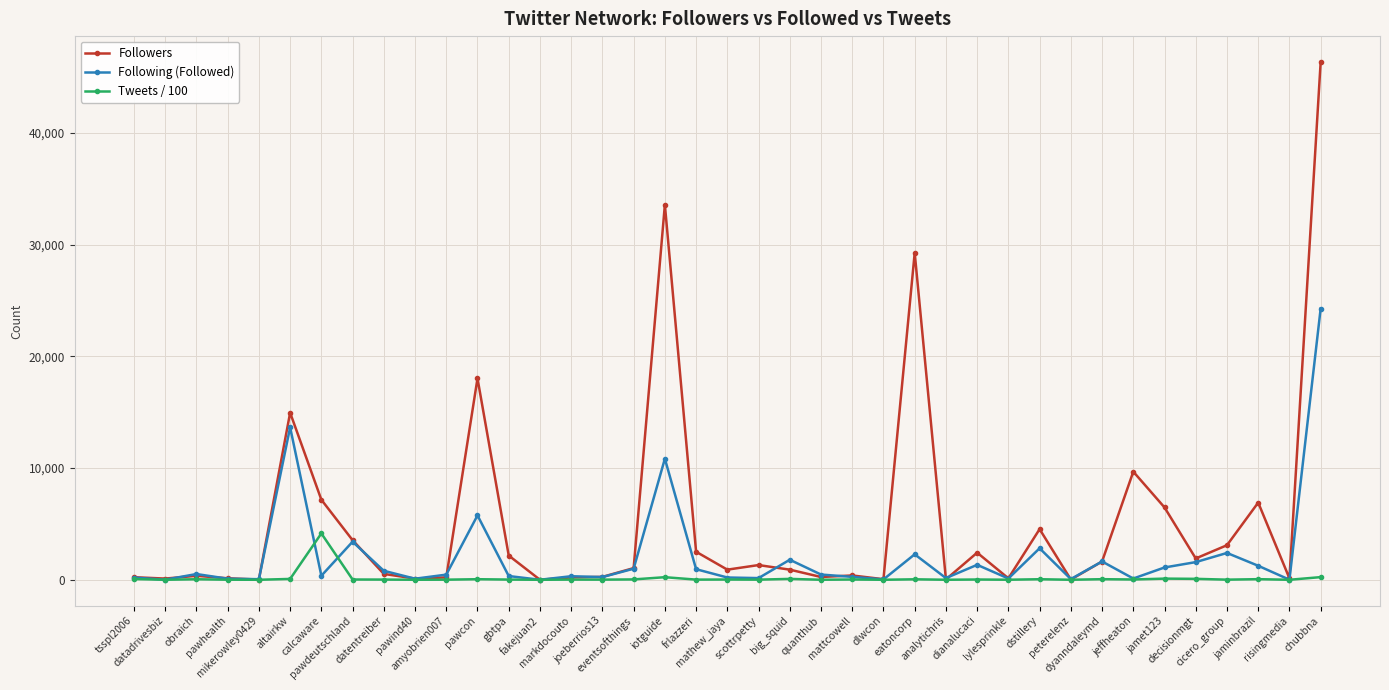

Rank the series by their maximum value, from lowest to highest.

Tweets / 100, Following (Followed), Followers